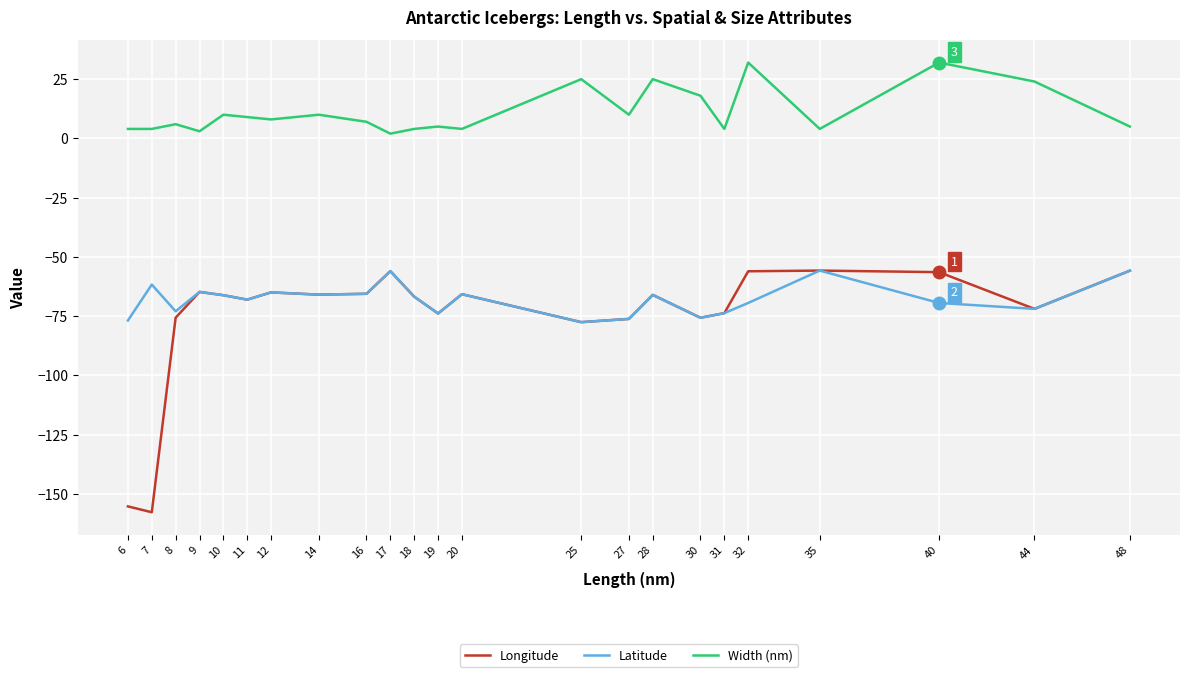

The Longitude series shows -76.2 at 27. True or false?

True